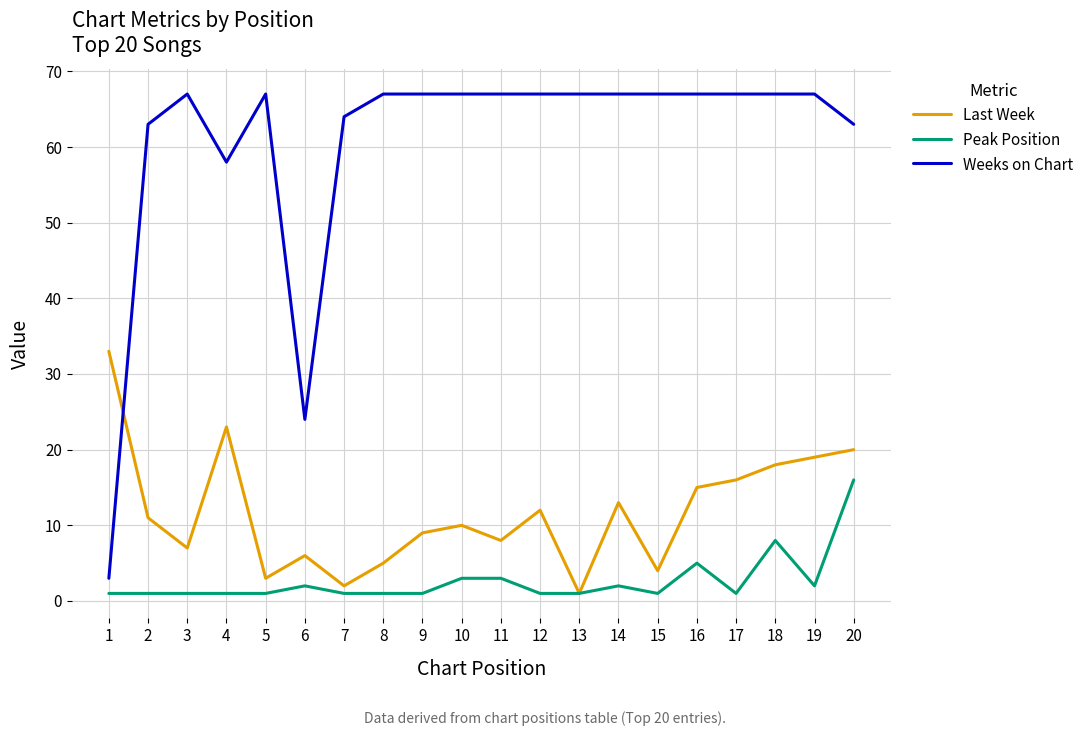

What is the difference between the maximum and minimum values in the Last Week series?

32